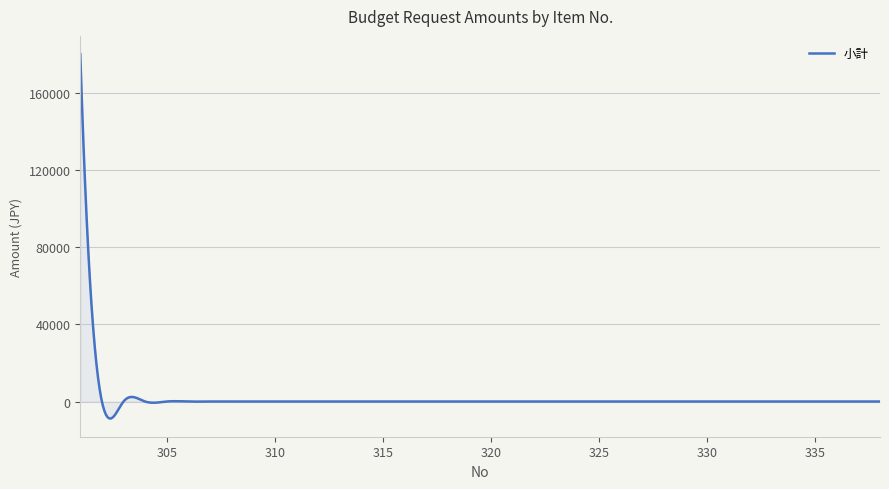

What is the difference between the maximum and minimum values?

188800.0